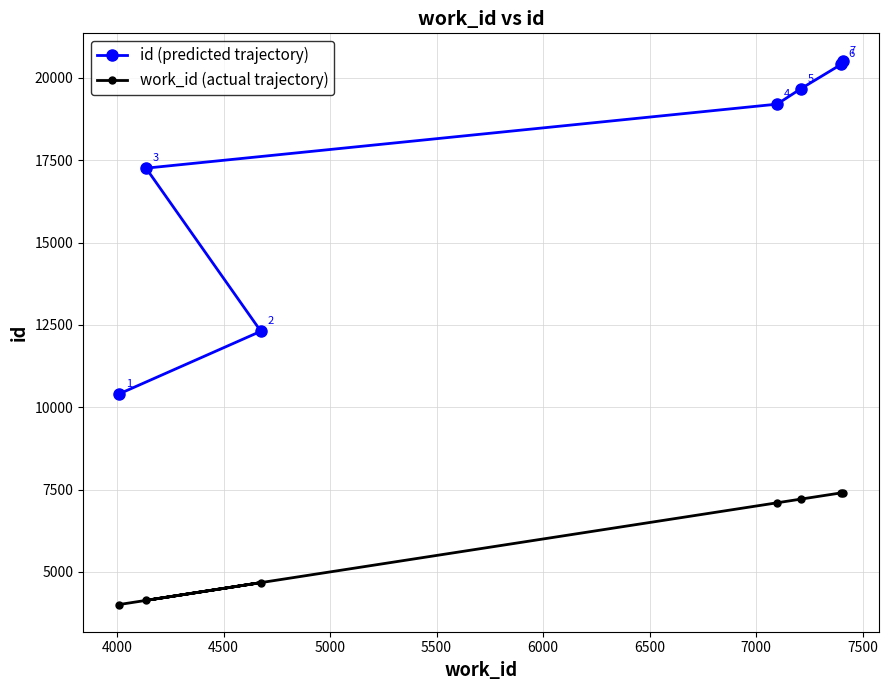

Which series has the widest spread of values?

id (predicted trajectory)